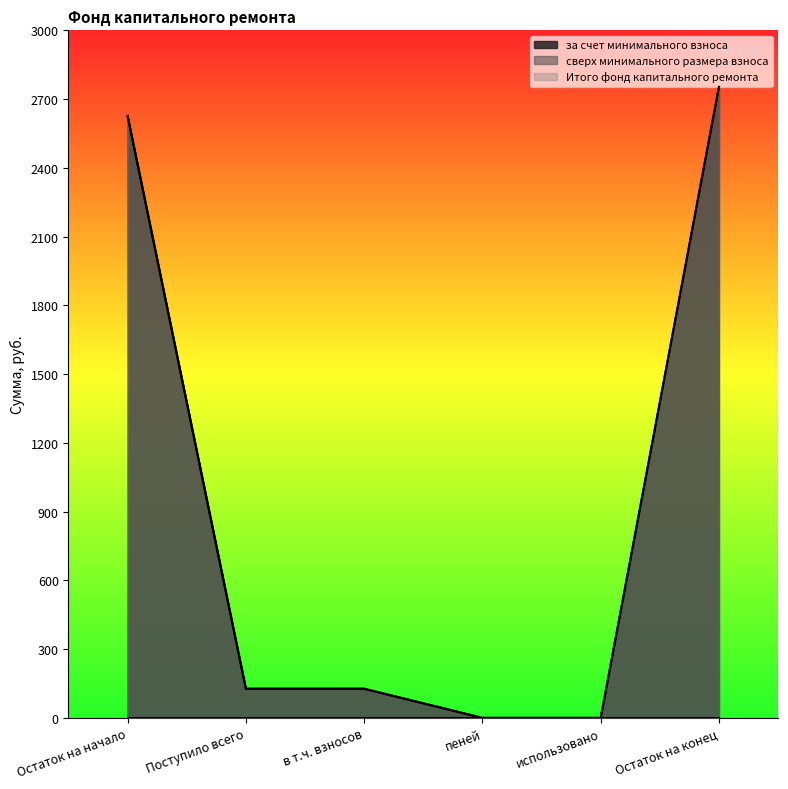

Which series has the largest range (max minus min)?

за счет минимального взноса